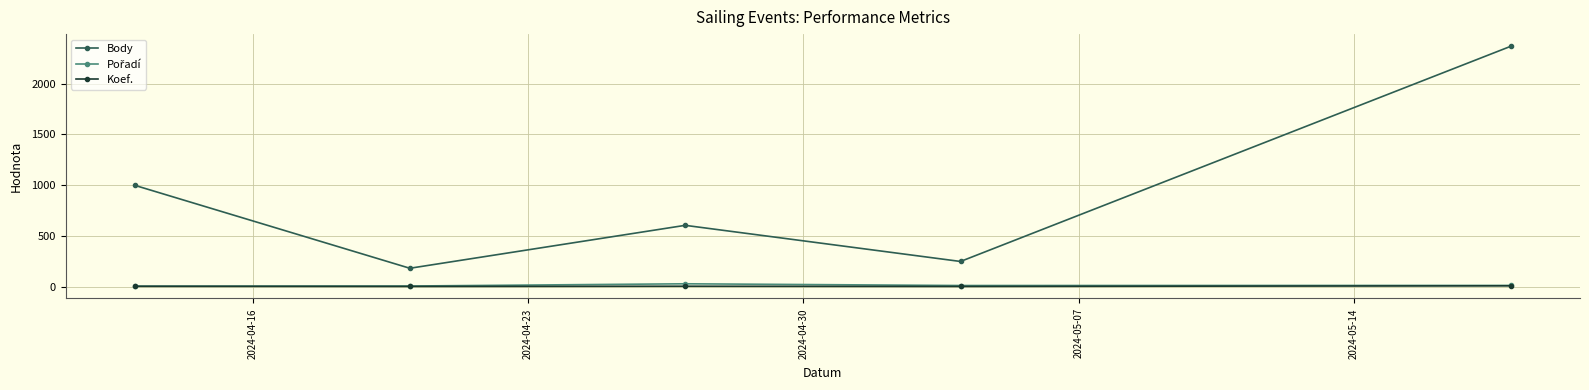

Which series has the largest range (max minus min)?

Body